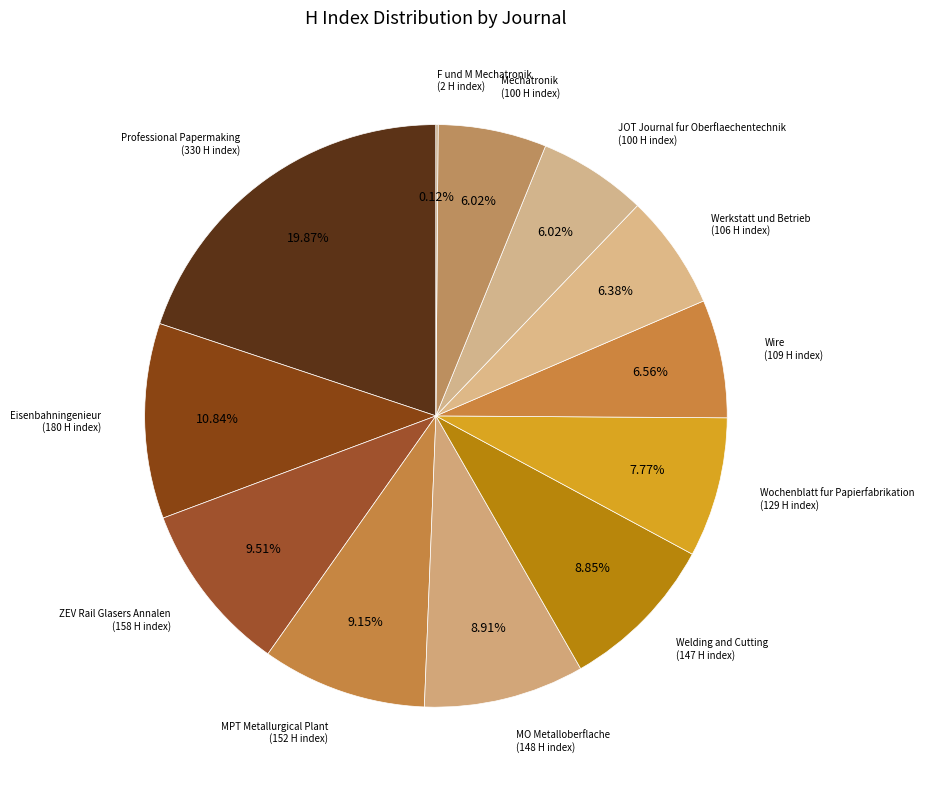

To the nearest percent, what is the difference between the Welding and Cutting and Professional Papermaking slice percentages?

11%